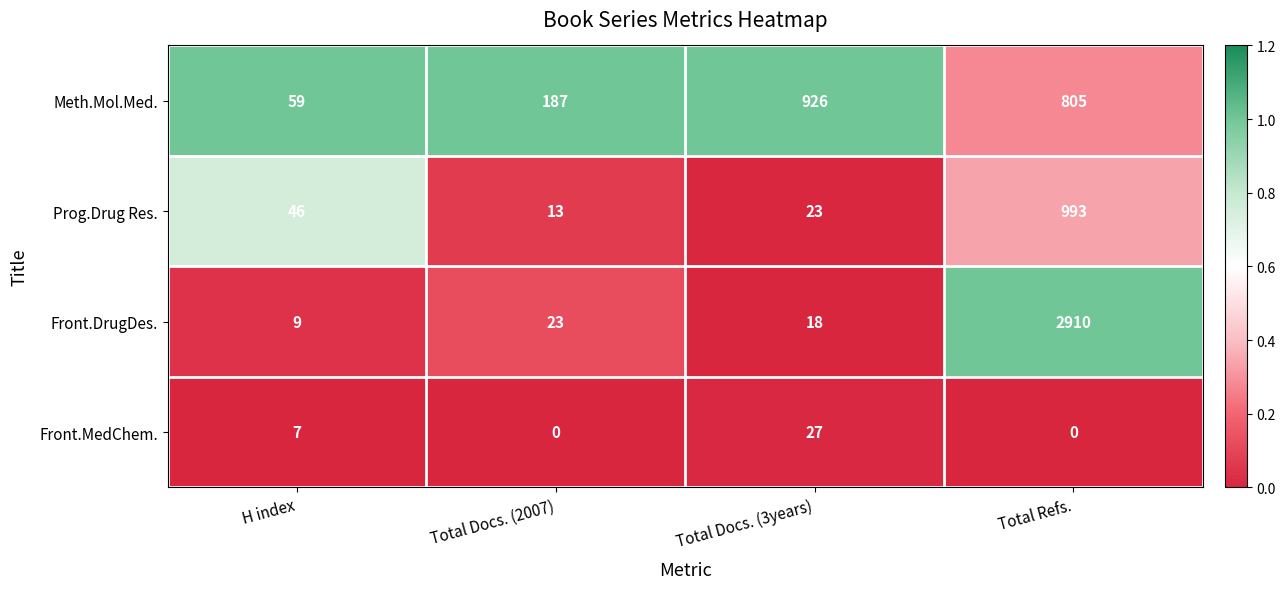

Count the number of categories in the chart.

4